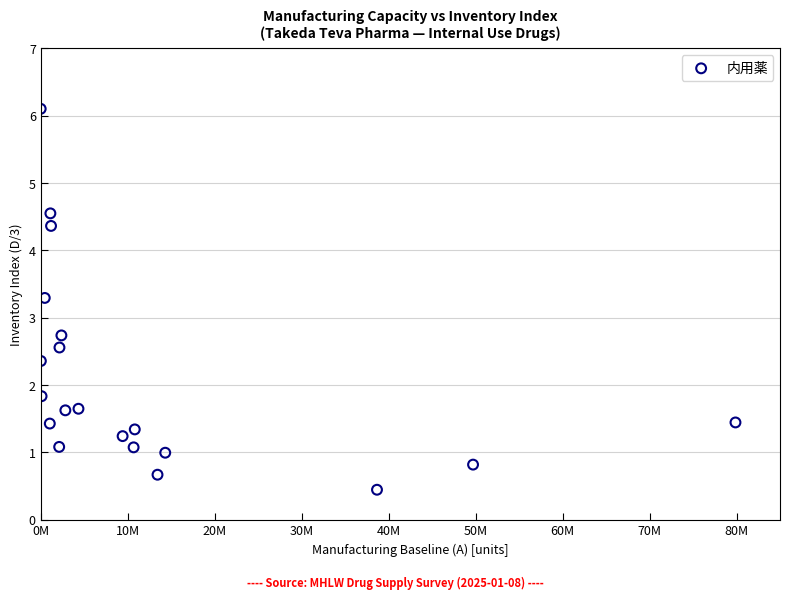

What is the range of X values (max minus min)?

79851091.0